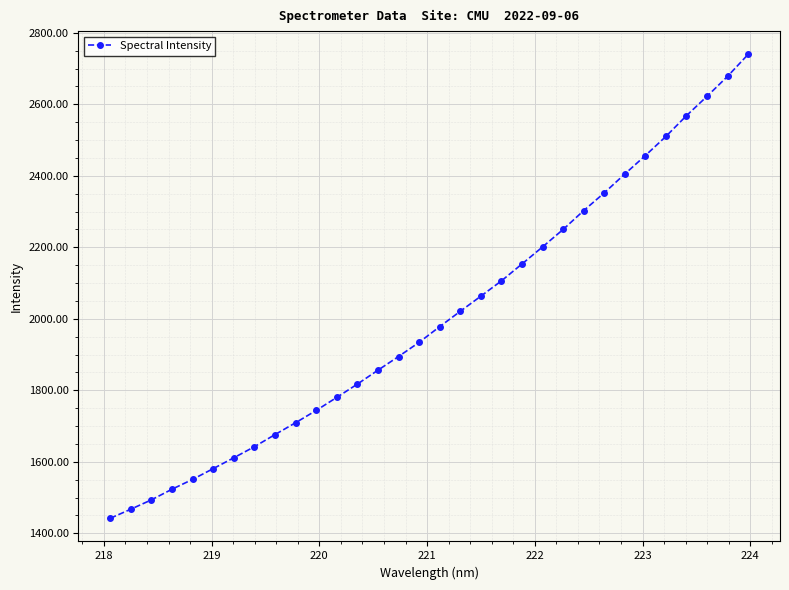

What is the difference between the second highest and second lowest values?

1210.7